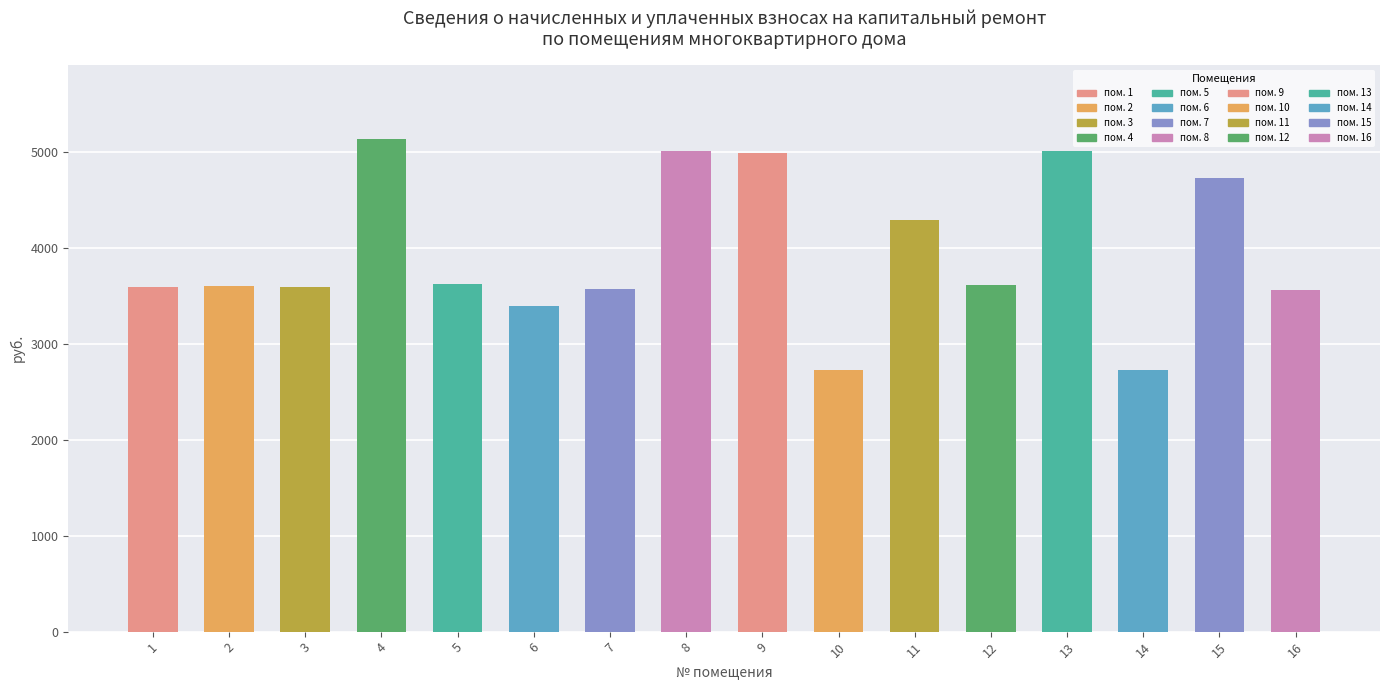

What is the change in value from 2 to 6?

-213.2